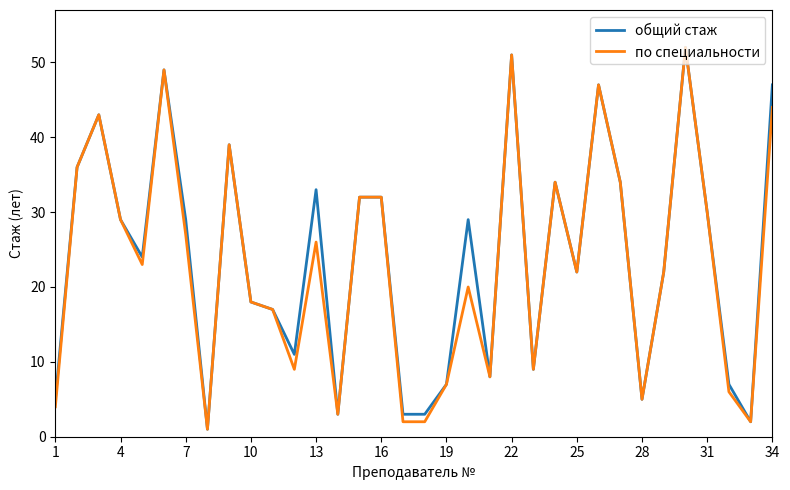

What is the greatest value displayed?

52